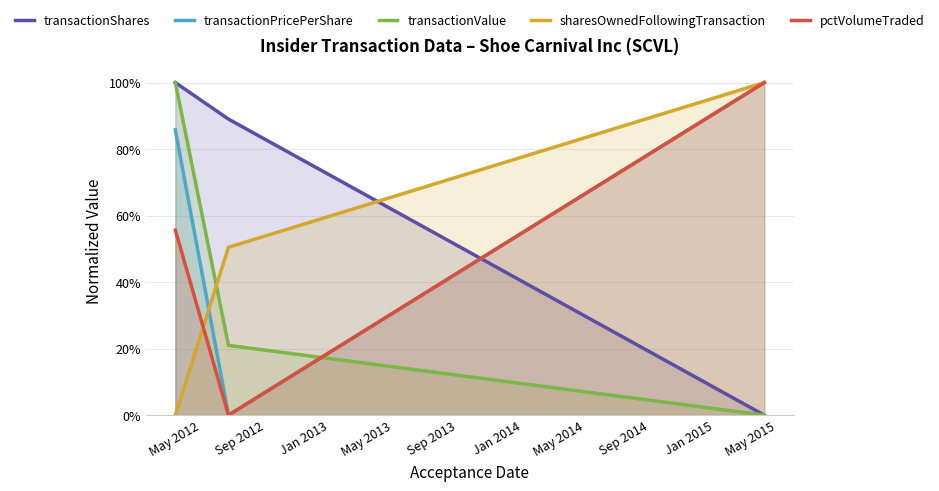

Between Sep 2012 and May 2012, which is larger?

May 2012